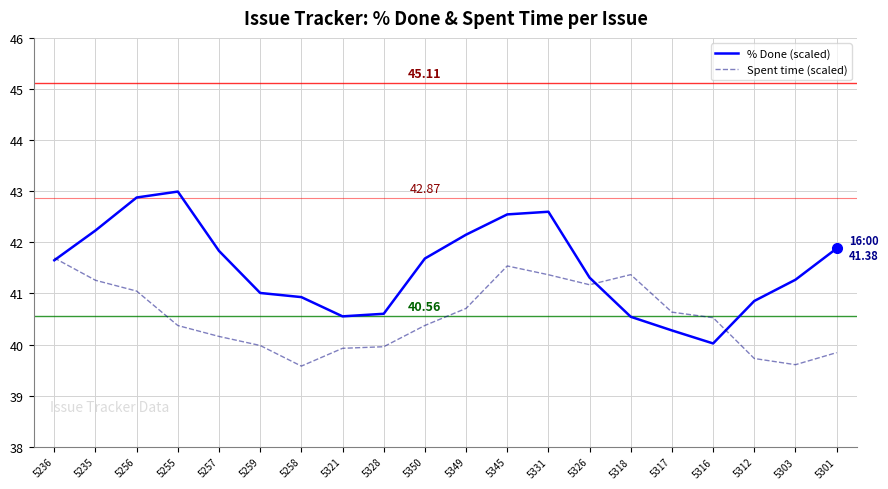

Rank the series by their maximum value, from lowest to highest.

Spent time (scaled), % Done (scaled)